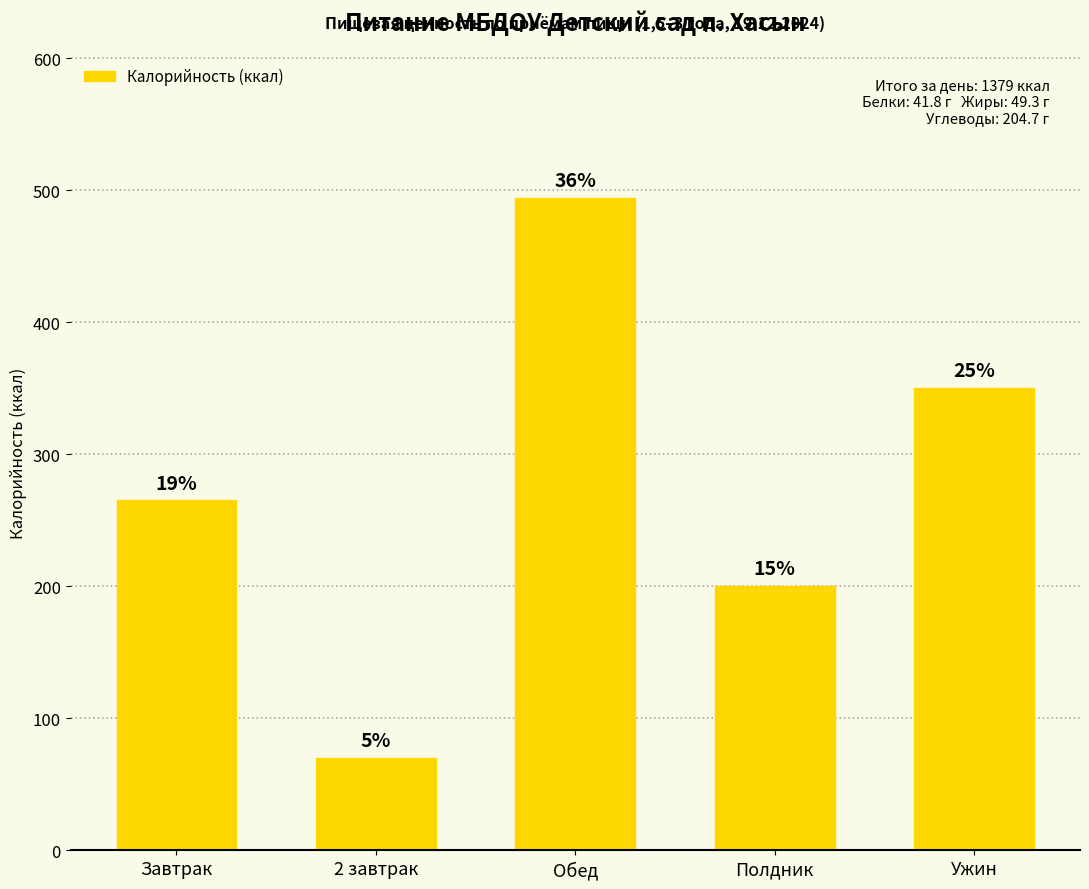

What is the change in value from Завтрак to Ужин?

+85